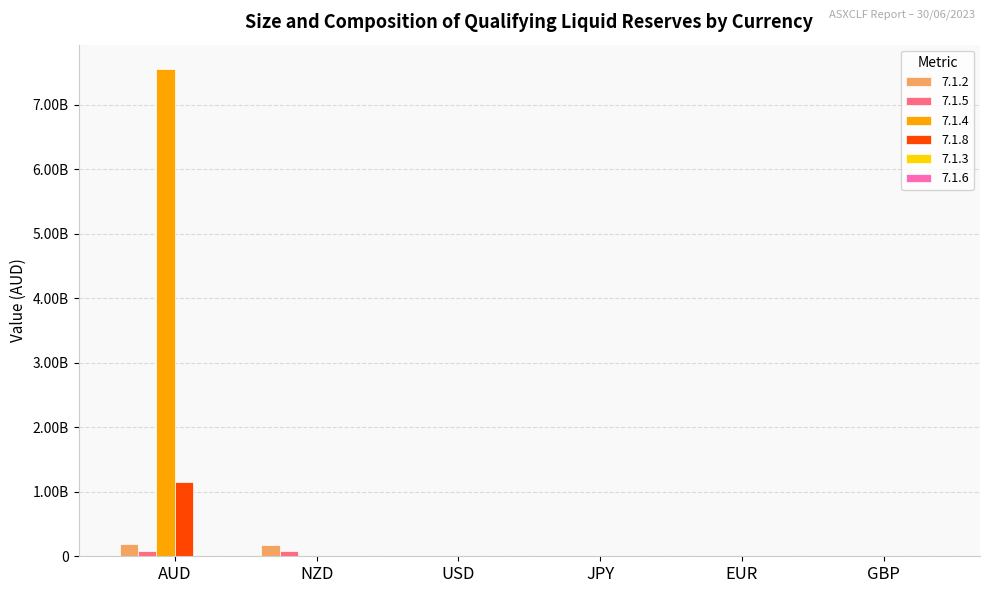

Is it true that 7.1.5 equals 41959366.6 at EUR?

False